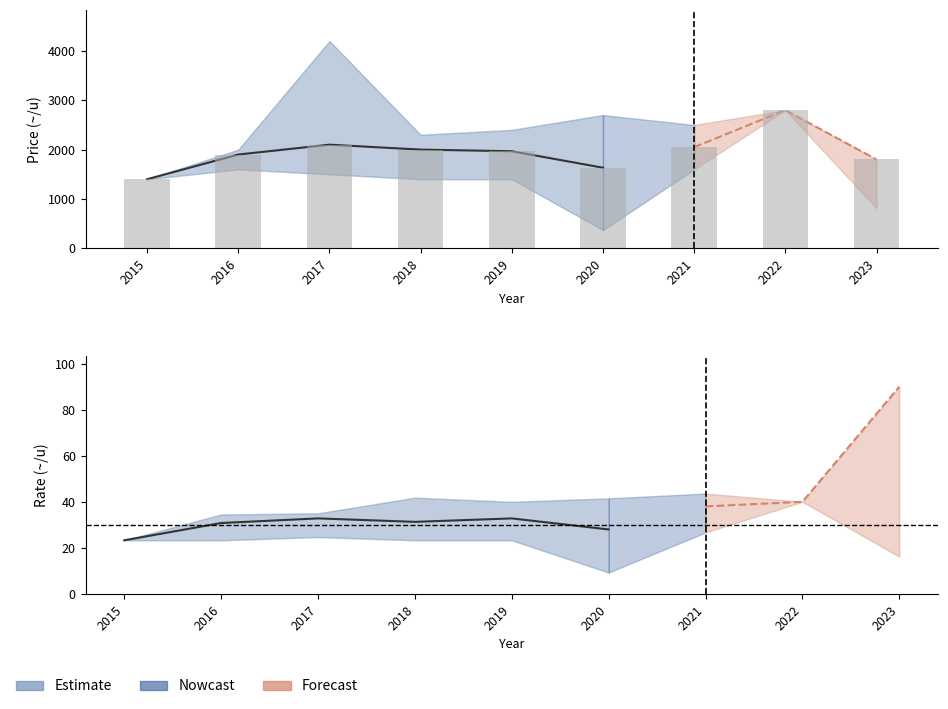

Count the number of categories in the chart.

9